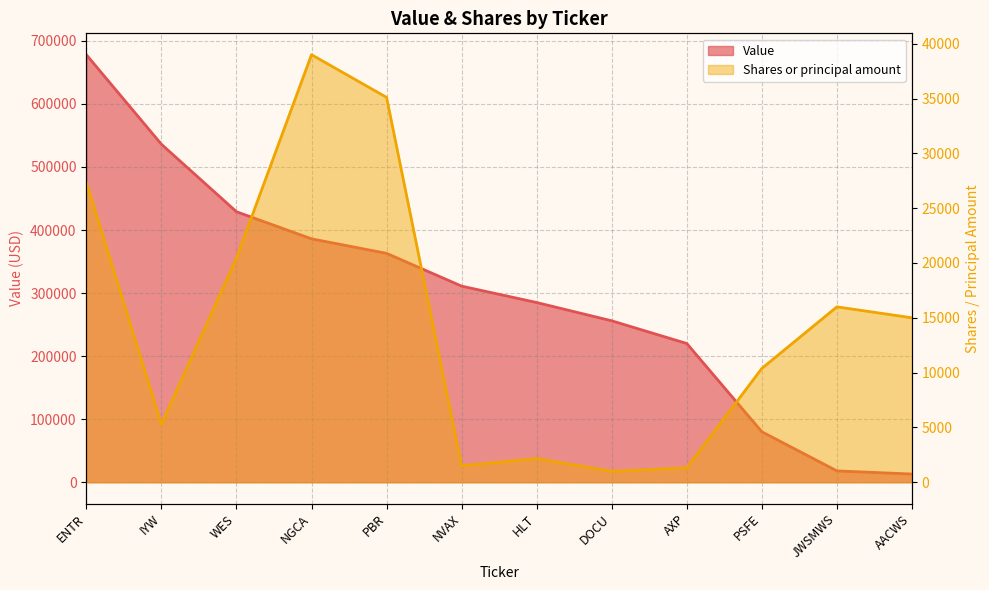

What is the sum of all Value values?

3575000